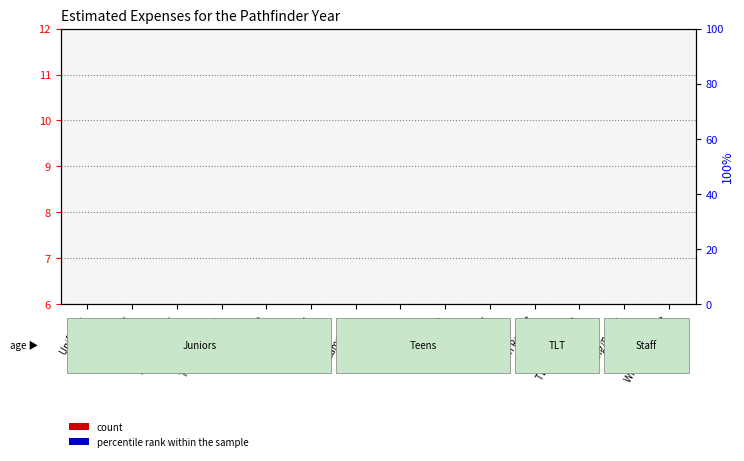

How many groups of bars are there?

14